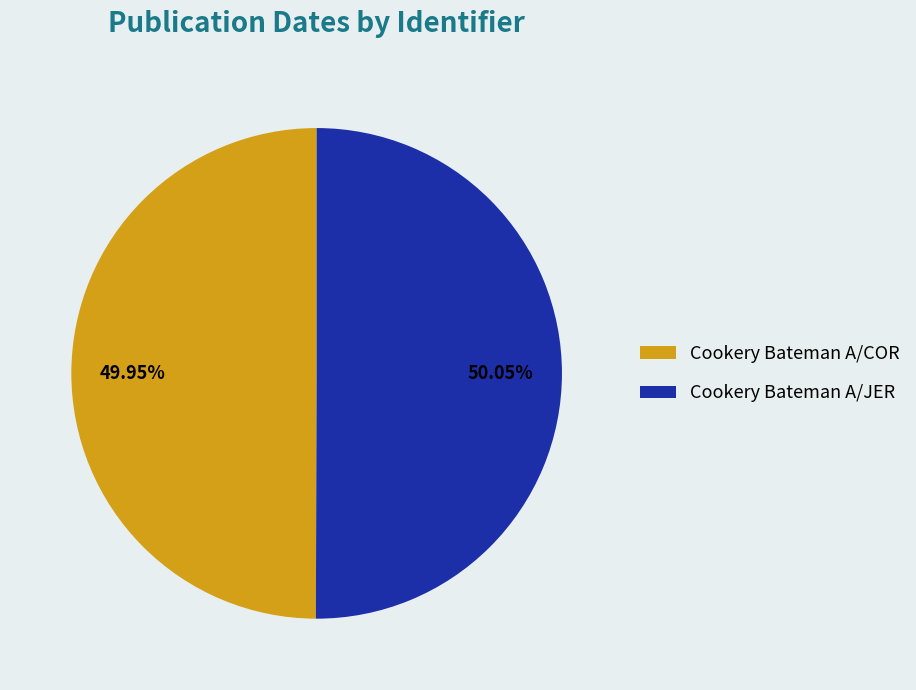

Approximately how many times larger is the value at Cookery Bateman A/JER compared to Cookery Bateman A/COR?

1.0